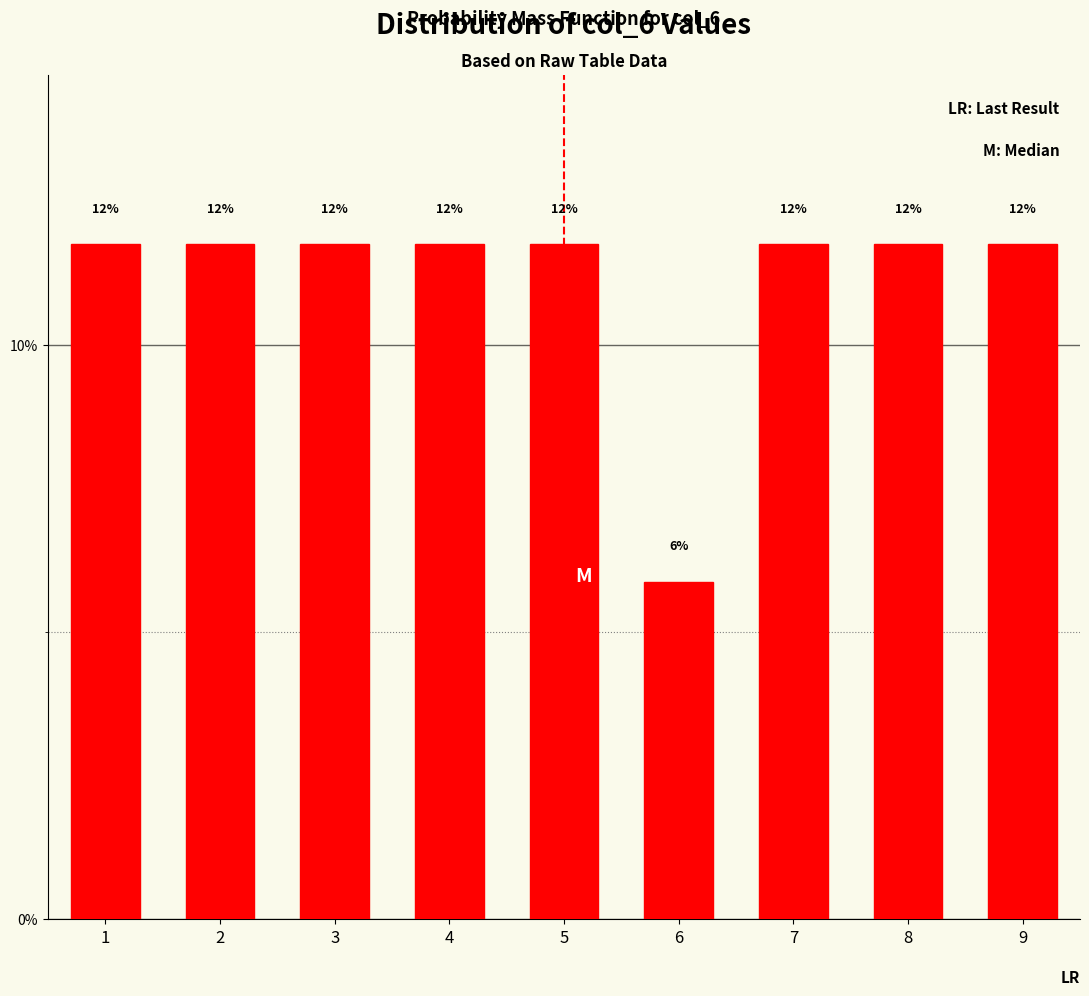

Does the chart contain any negative values?

No